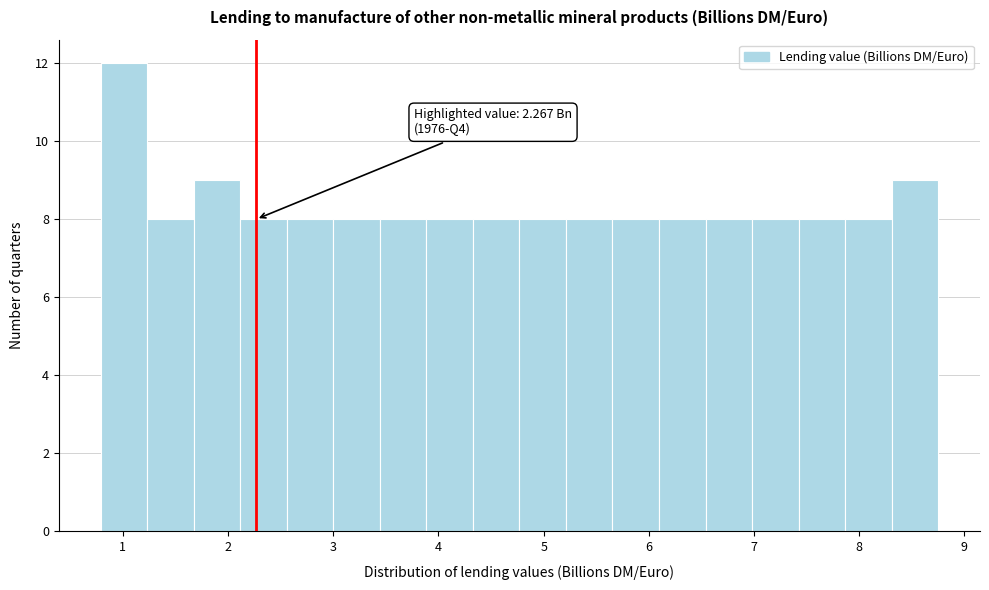

Over which range of the x-axis is the bar tallest?

0.8 to 1.2